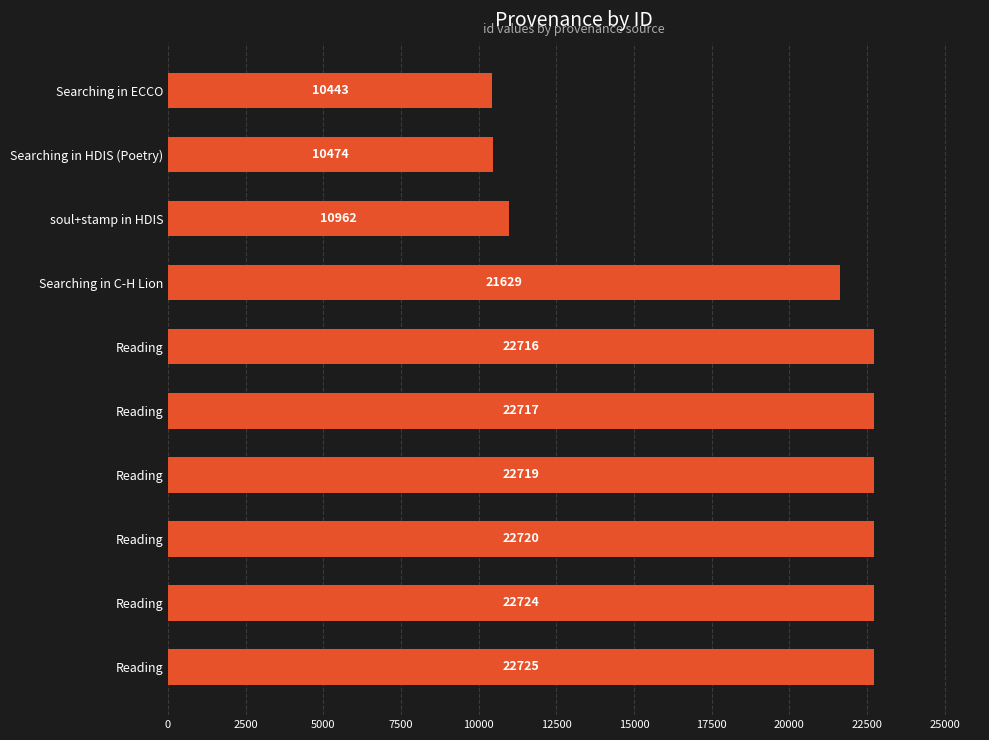

How many distinct data groups are displayed?

1